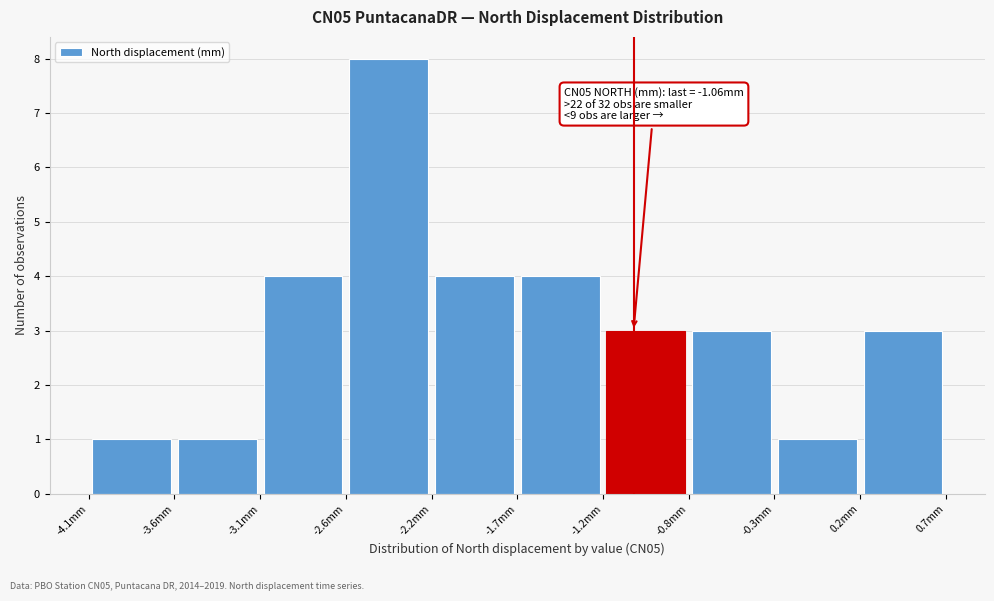

Over which range of the x-axis is the bar tallest?

-2.65 to -2.15